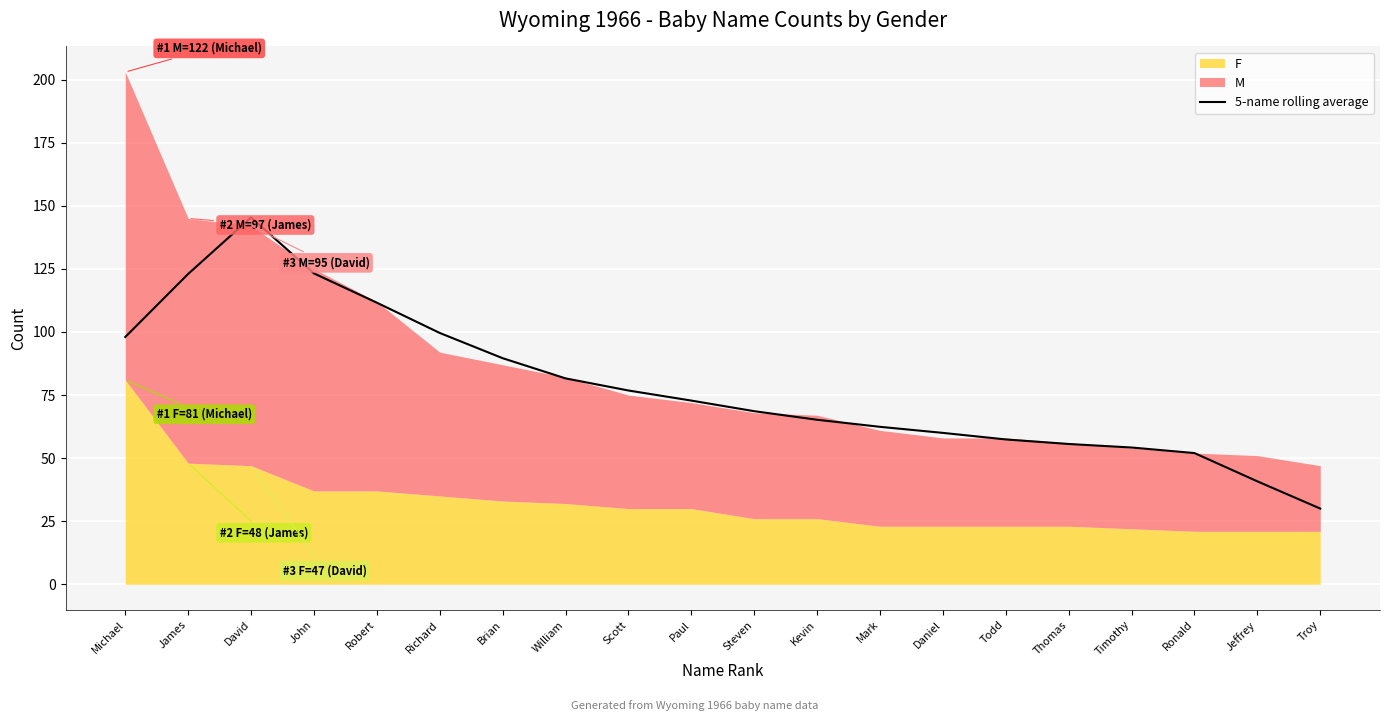

At which label does 5-name rolling average reach its peak?

David